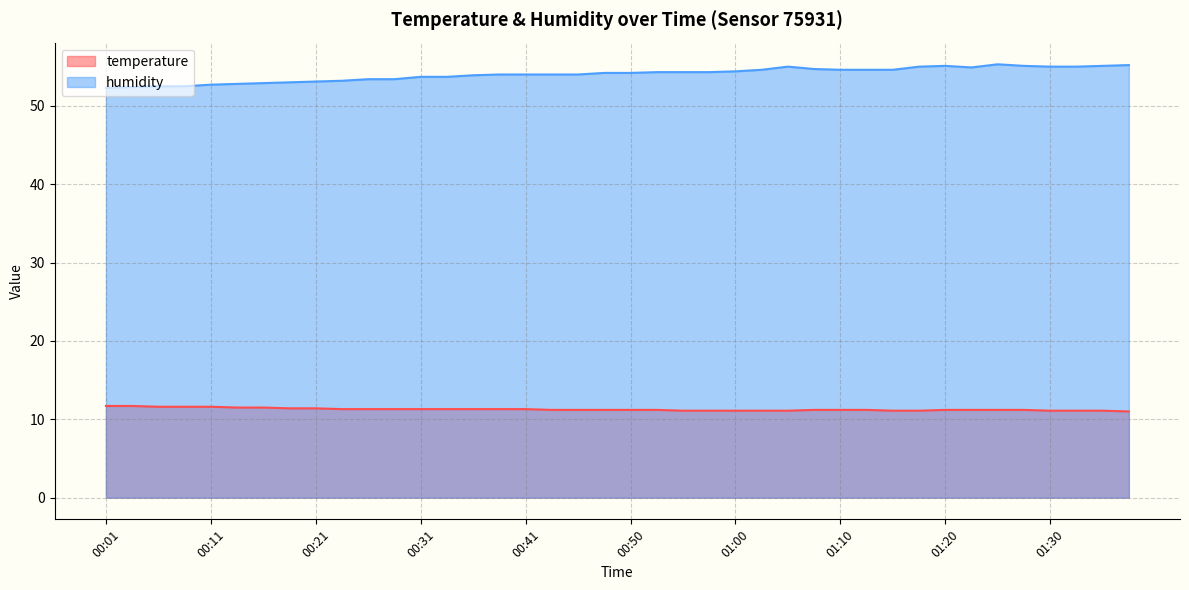

Does the chart display data point markers on the line(s)?

No